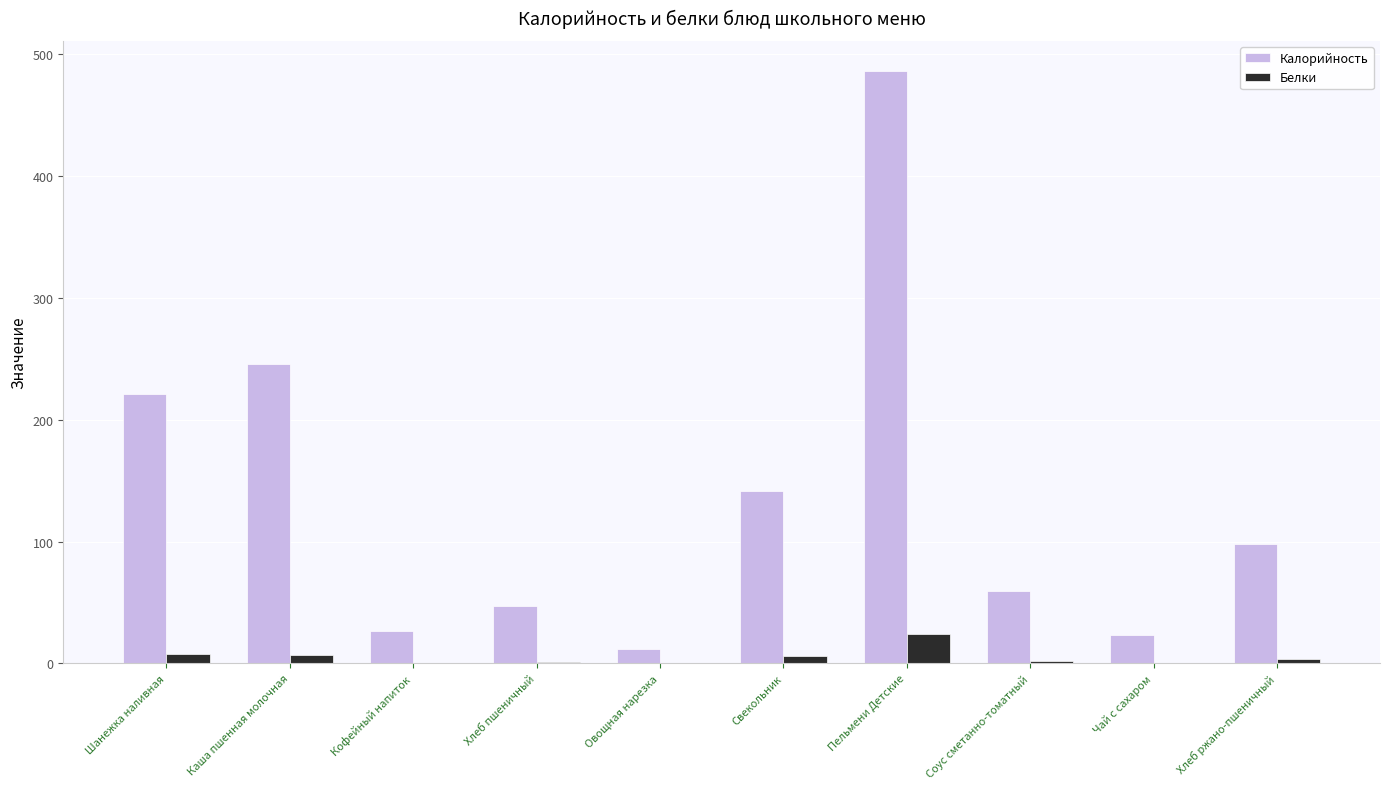

What is the sum of all Белки values?

52.8